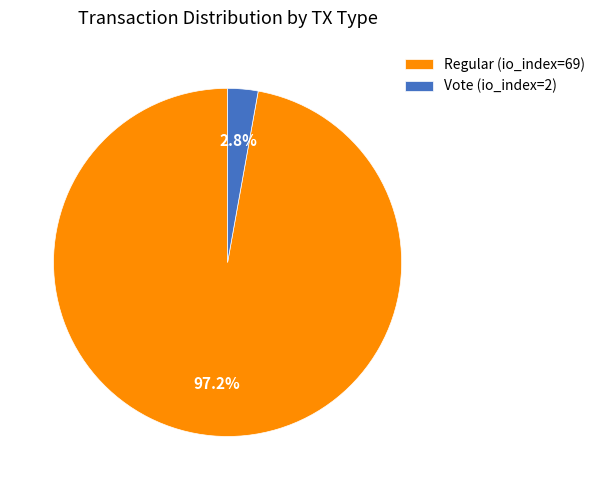

Combined, do Regular (io_index=69) and Vote (io_index=2) account for over 50%?

Yes